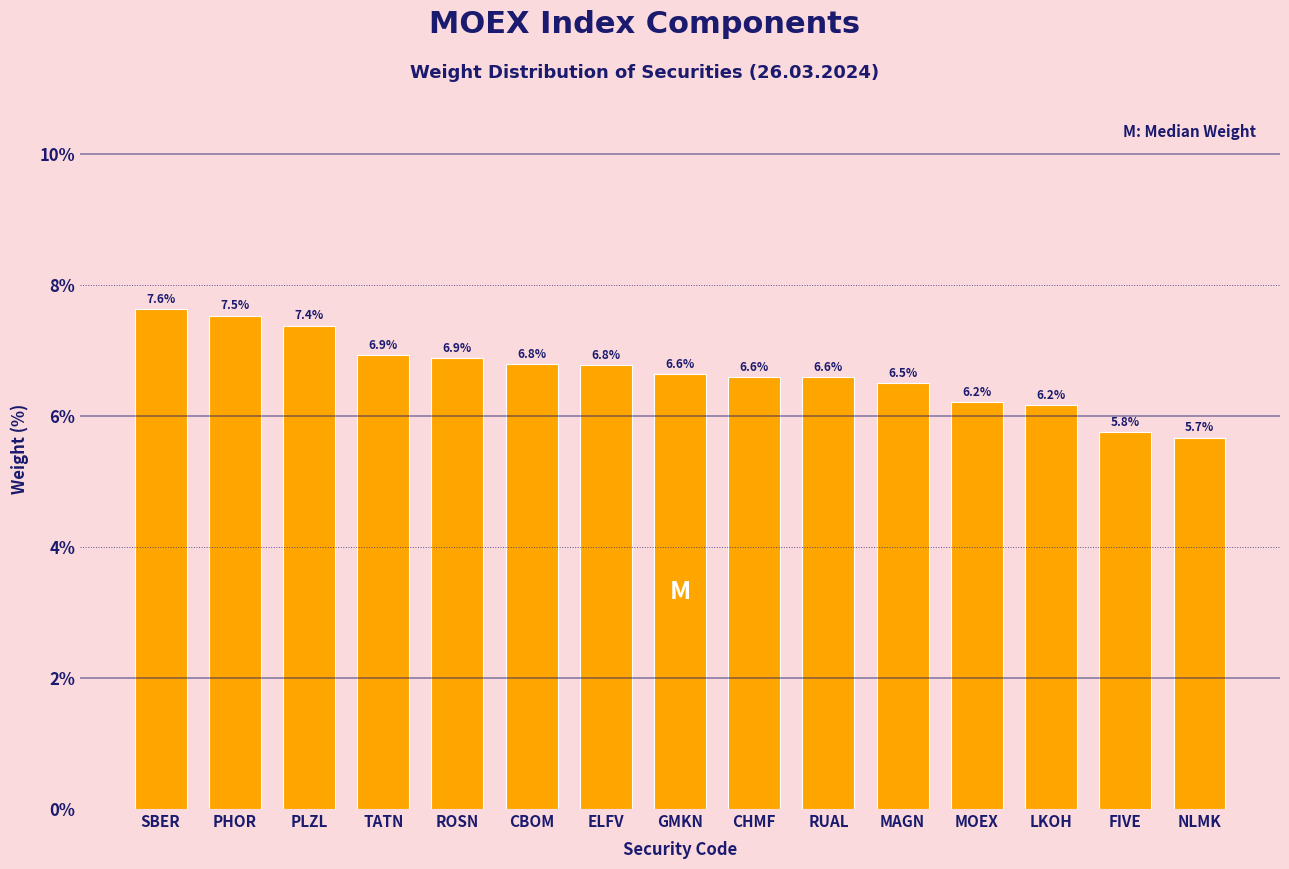

Reading left to right, transcribe all the data shown in this chart.

SBER=7.6	PHOR=7.5	PLZL=7.4	TATN=6.9	ROSN=6.9	CBOM=6.8	ELFV=6.8	GMKN=6.6	CHMF=6.6	RUAL=6.6	MAGN=6.5	MOEX=6.2	LKOH=6.2	FIVE=5.8	NLMK=5.7